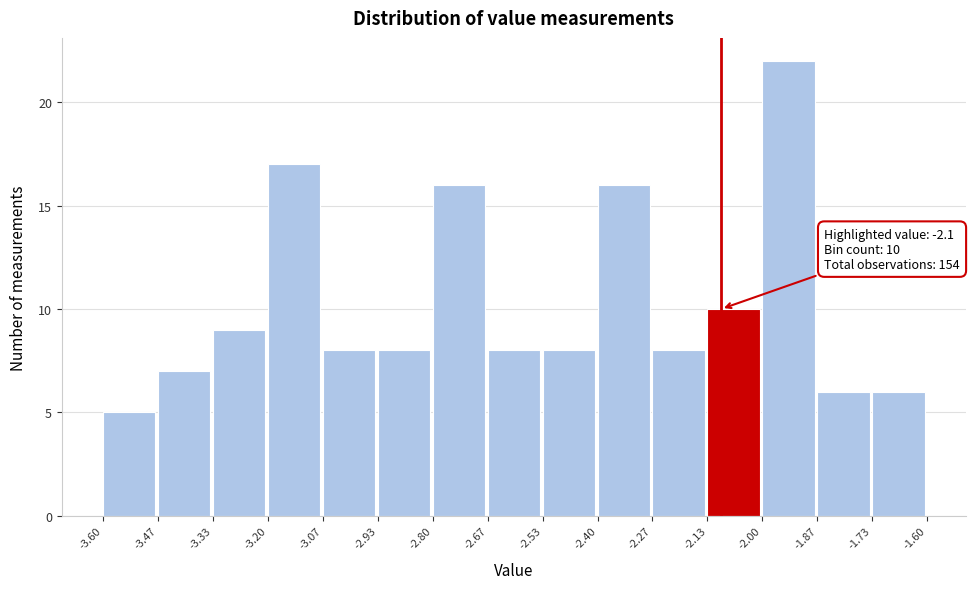

Over which range of the x-axis is the bar tallest?

-2.00 to -1.87